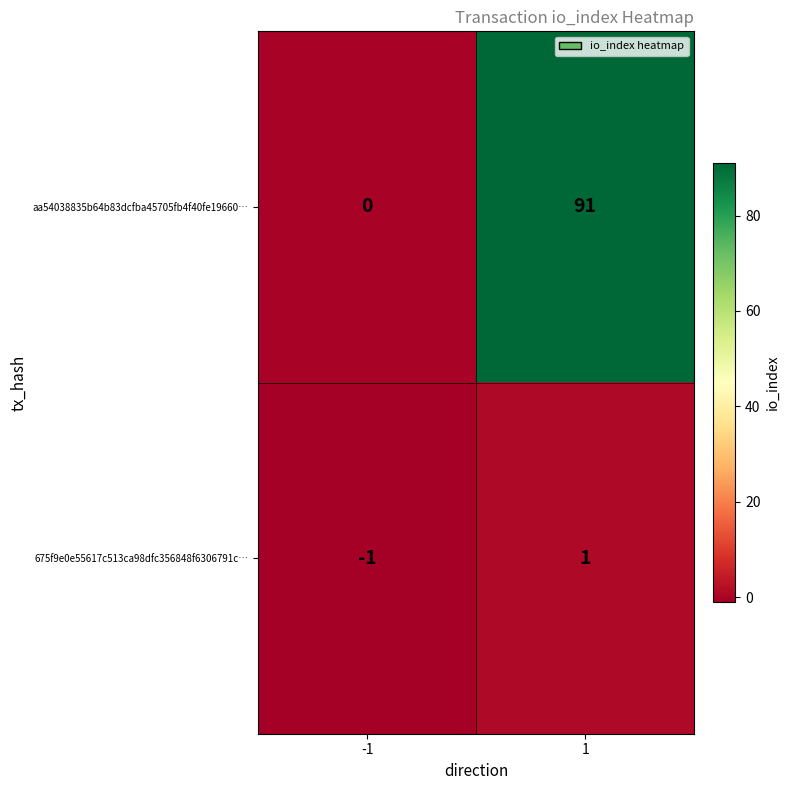

Reading left to right, what are all the values shown in this chart?

aa54038835b64b83dcfba45705fb4f40fe19660…: -1=0	1=91
675f9e0e55617c513ca98dfc356848f6306791c…: -1=-1	1=1